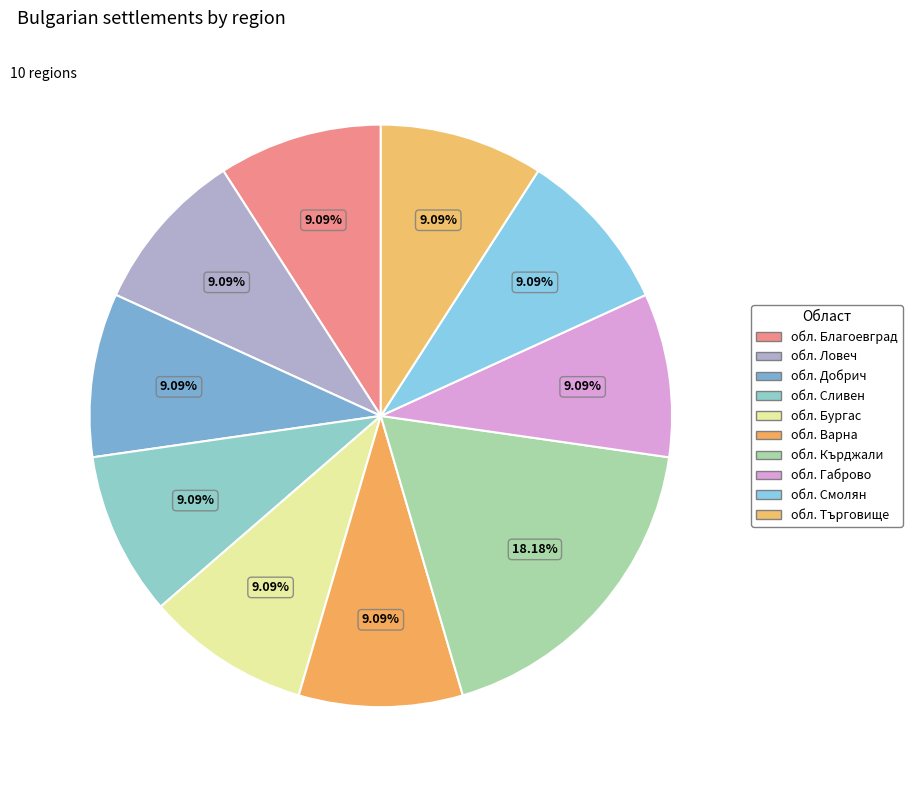

Between обл. Сливен and обл. Смолян, which is larger?

обл. Сливен